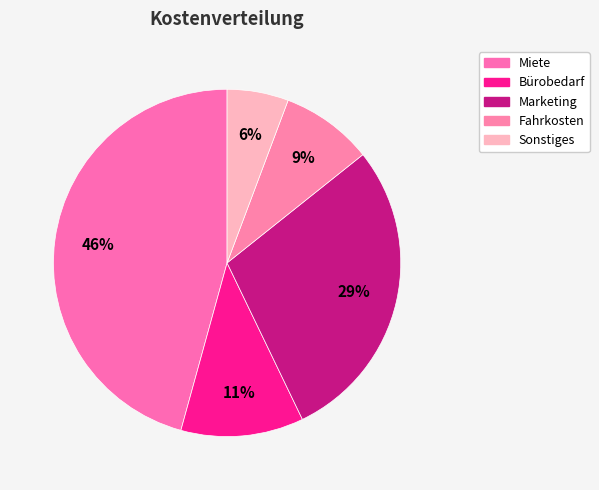

Rank the categories by value from lowest to highest.

Sonstiges, Fahrkosten, Bürobedarf, Marketing, Miete